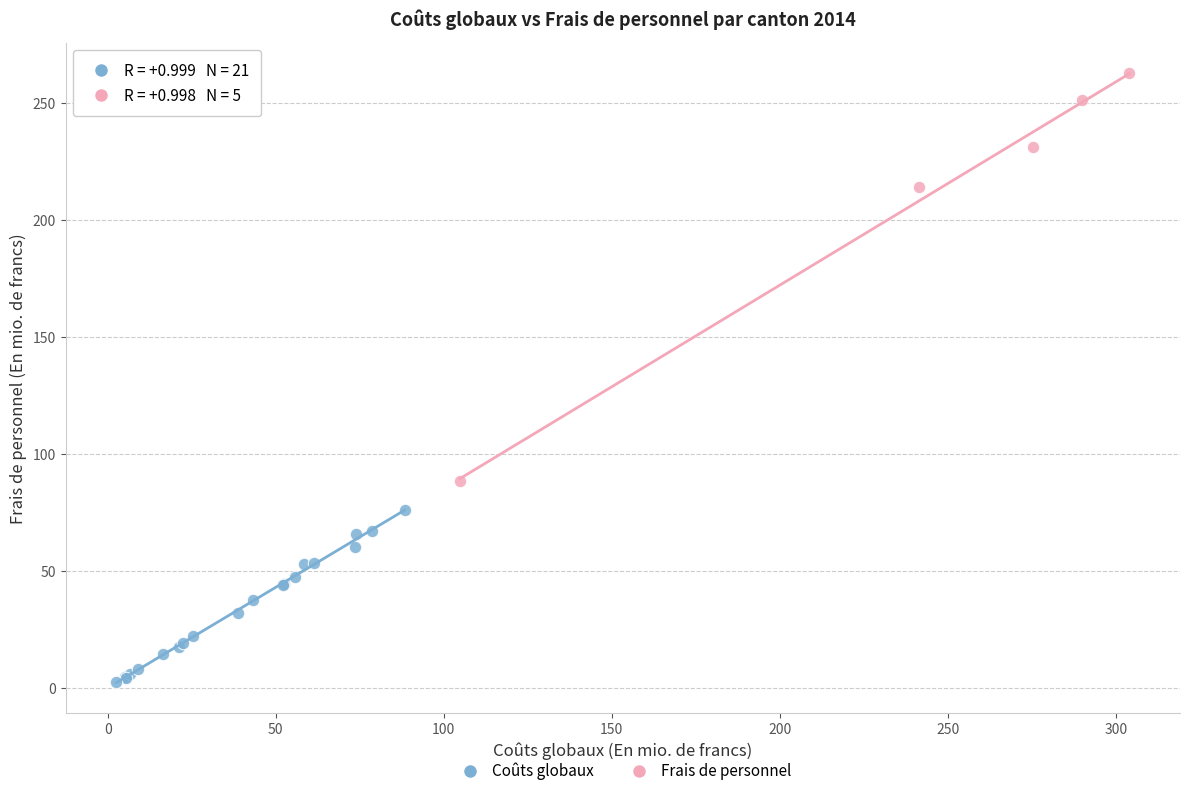

Which series contains the highest Y value?

Frais de personnel